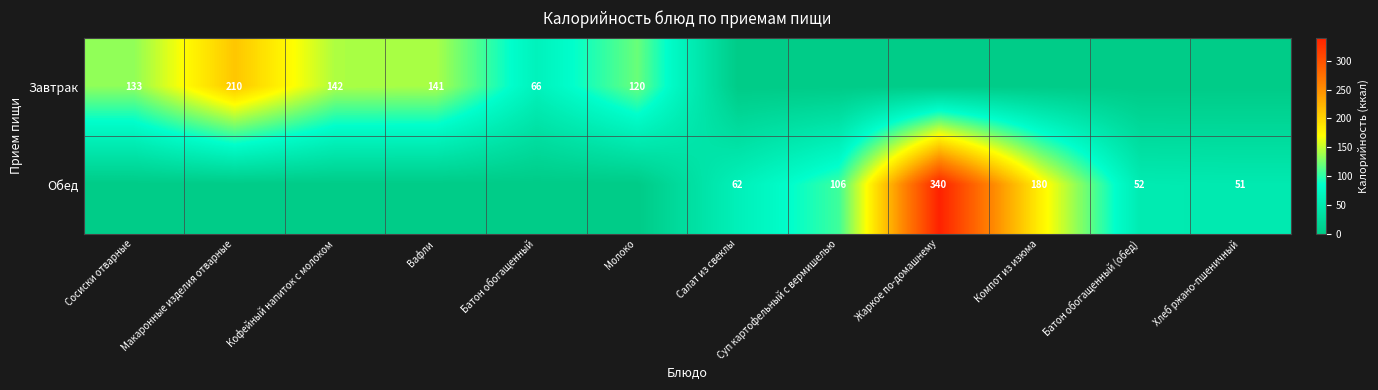

Is the value of Обед at Хлеб ржано-пшеничный greater than the value of Завтрак at Сосиски отварные?

No